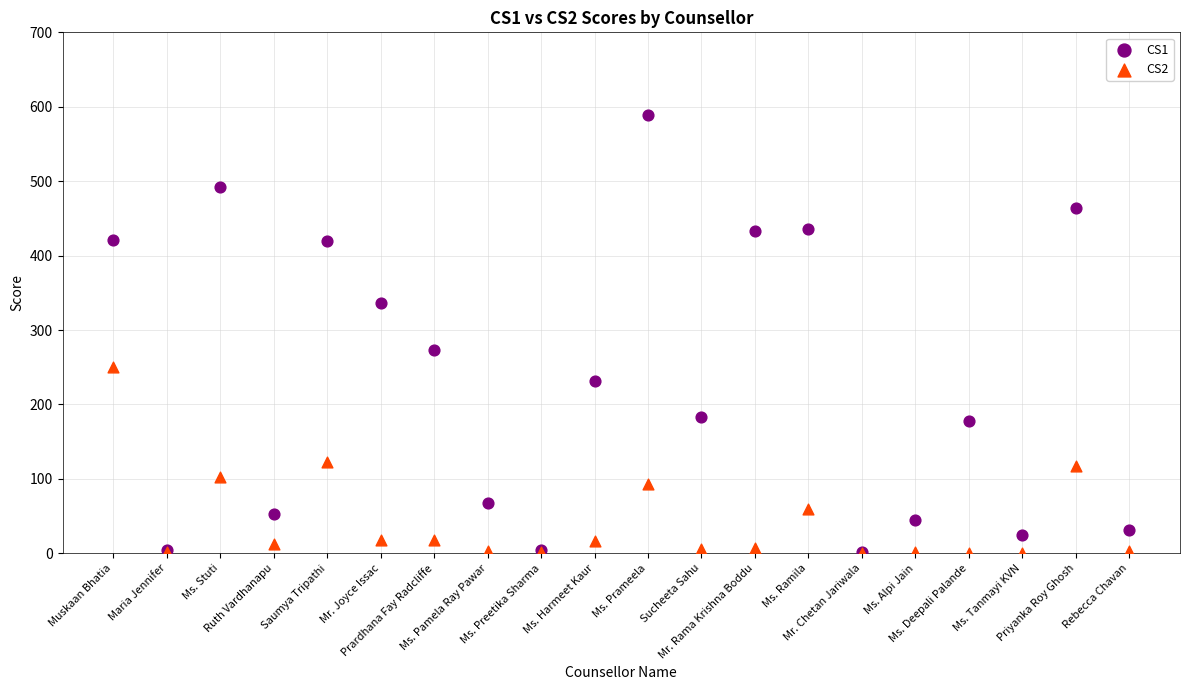

Across all series, what Y value is closest to 294?

273